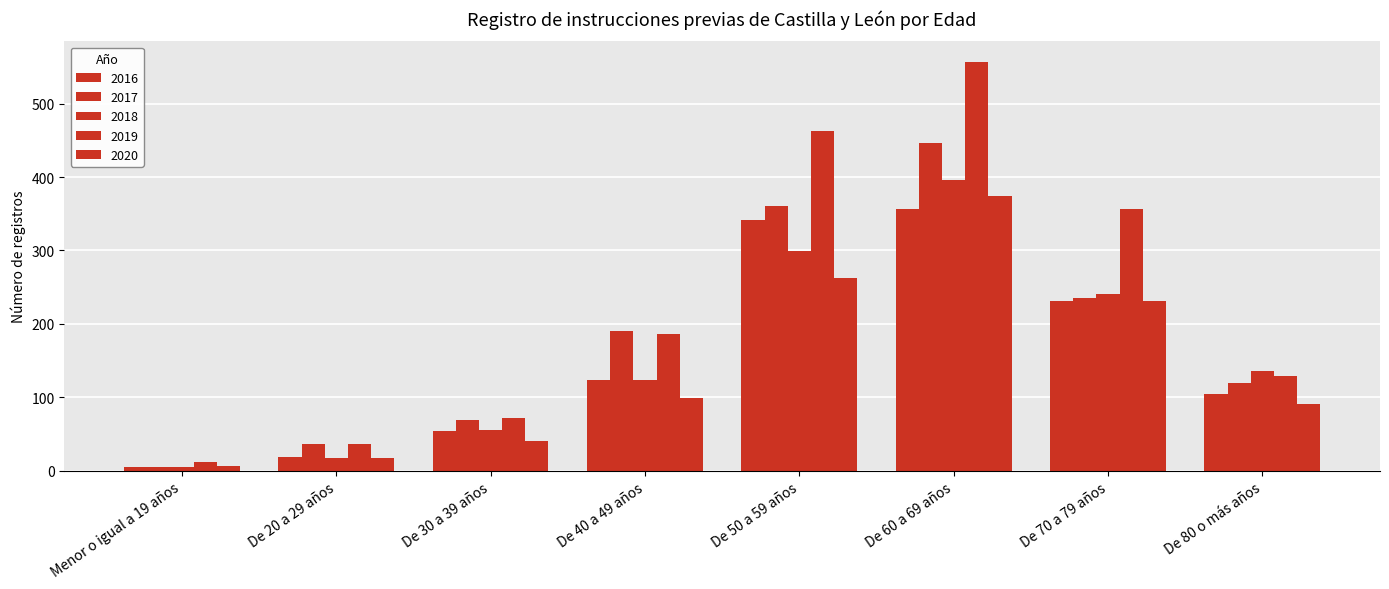

Are the bars grouped side by side (vs. stacked)?

Yes